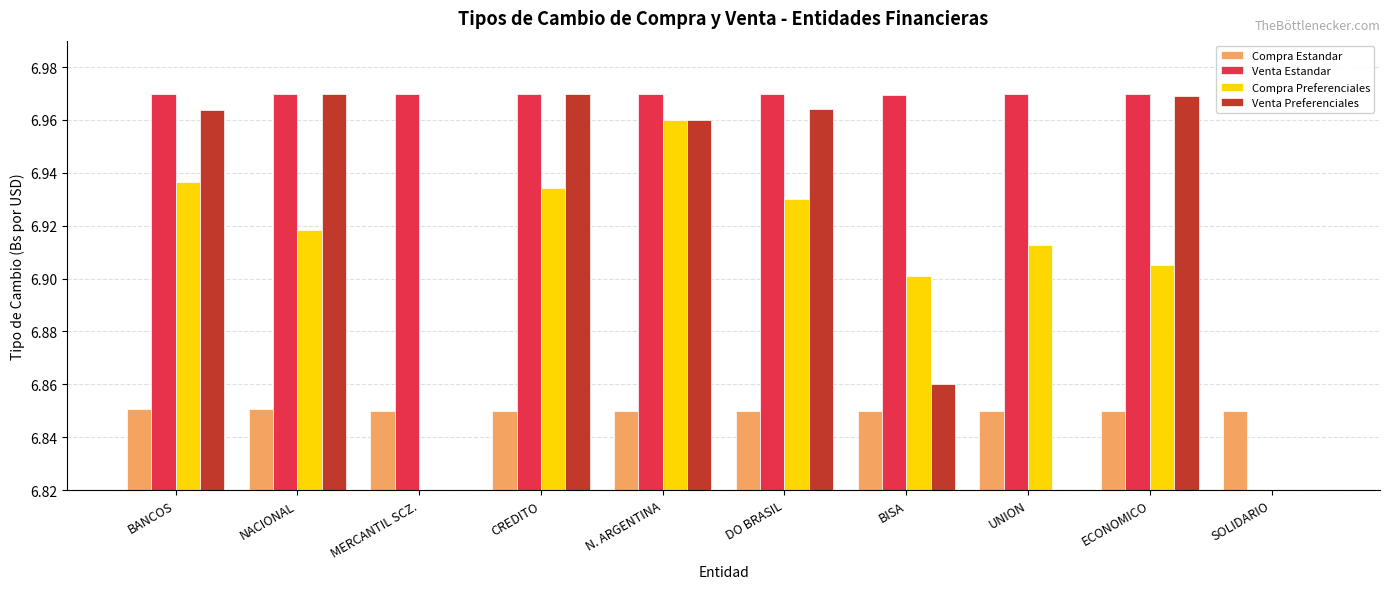

True or false: Compra Preferenciales has a value of 4.2 at UNION.

False